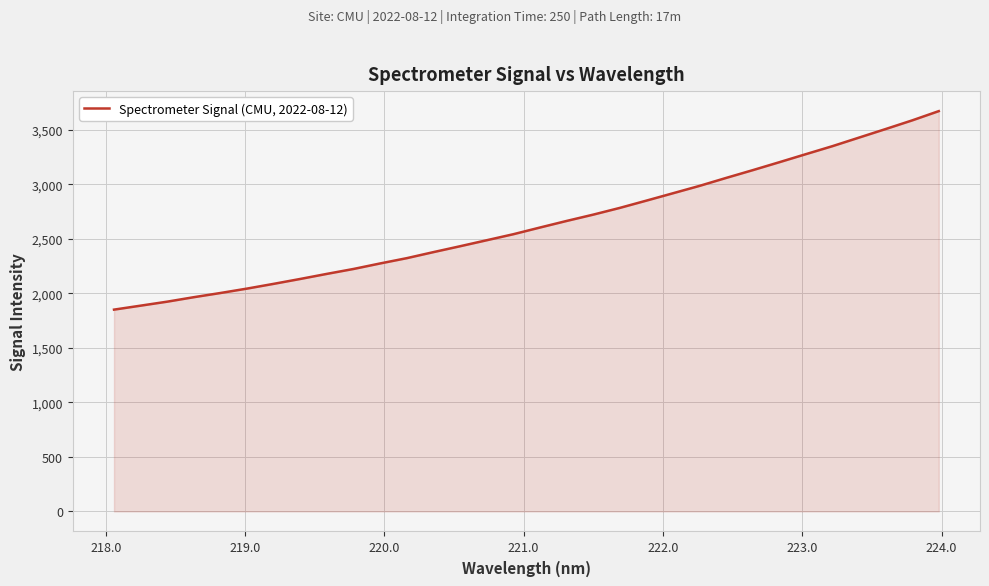

What is the smallest value displayed?

1851.6